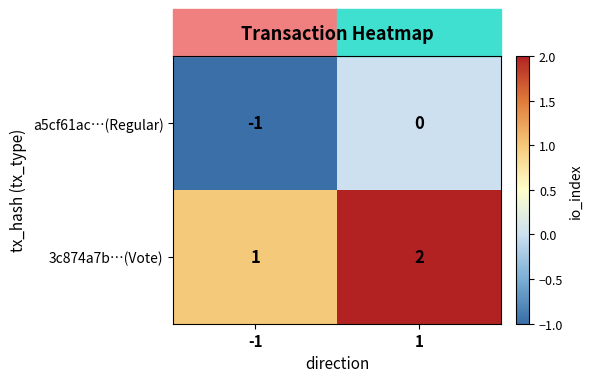

At 1, list the series in order from smallest to largest.

a5cf61ac…(Regular), 3c874a7b…(Vote)